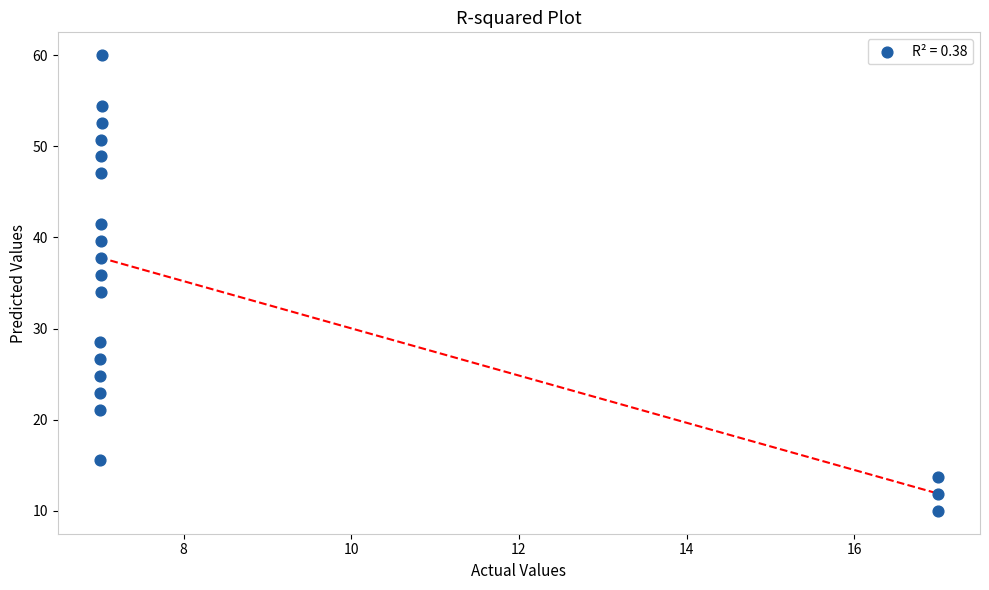

What is the range of X values (max minus min)?

10.0